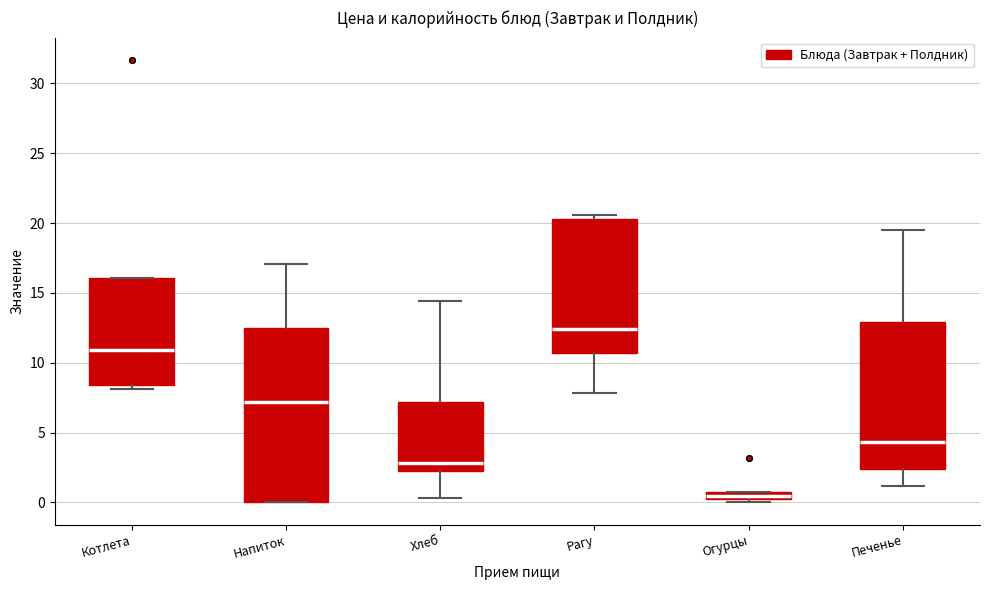

Comparing the boxes themselves (not the whiskers), which one is the tallest?

Напиток